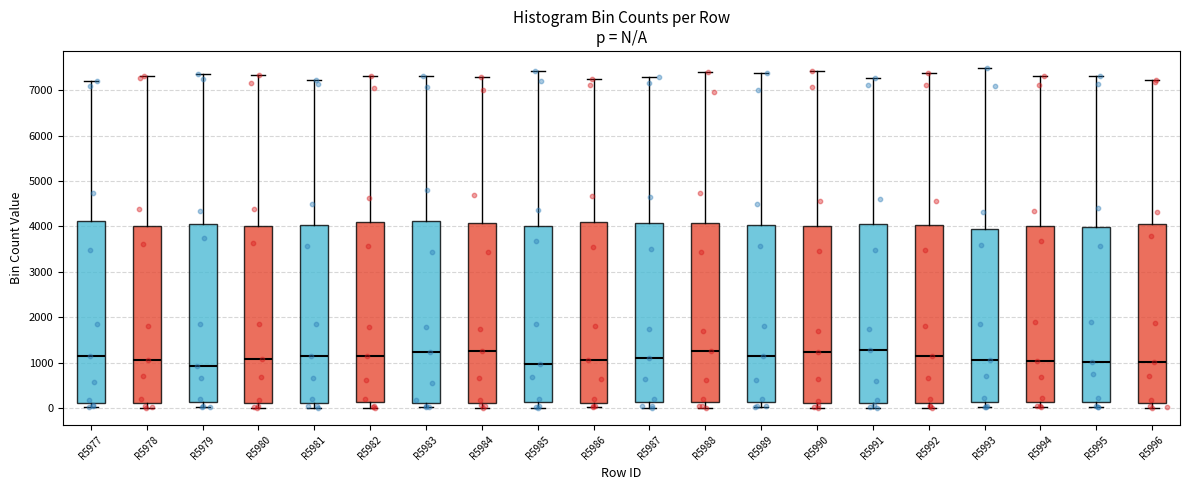

Reading left to right, read every box against the y-axis: the position of its median line, the range the box covers, and the ends of its whiskers. The values are not printed on the chart, so give them approximately, as read against the axis.

R5977: median 1200, box 100 to 4100, whiskers 0 to 7200
R5978: median 1100, box 100 to 4000, whiskers 0 to 7300
R5979: median 900, box 100 to 4100, whiskers 0 to 7400
R5980: median 1100, box 100 to 4000, whiskers 0 to 7300
R5981: median 1100, box 100 to 4000, whiskers 0 to 7200
R5982: median 1200, box 100 to 4100, whiskers 0 to 7300
R5983: median 1200, box 100 to 4100, whiskers 0 to 7300
R5984: median 1200, box 100 to 4100, whiskers 0 to 7300
R5985: median 1000, box 100 to 4000, whiskers 0 to 7400
R5986: median 1100, box 100 to 4100, whiskers 0 to 7300
R5987: median 1100, box 100 to 4100, whiskers 0 to 7300
R5988: median 1200, box 100 to 4100, whiskers 0 to 7400
R5989: median 1200, box 100 to 4000, whiskers 0 to 7400
R5990: median 1200, box 100 to 4000, whiskers 0 to 7400
R5991: median 1300, box 100 to 4100, whiskers 0 to 7300
R5992: median 1100, box 100 to 4000, whiskers 0 to 7400
R5993: median 1000, box 100 to 4000, whiskers 0 to 7500
R5994: median 1000, box 100 to 4000, whiskers 0 to 7300
R5995: median 1000, box 100 to 4000, whiskers 0 to 7300
R5996: median 1000, box 100 to 4100, whiskers 0 to 7200